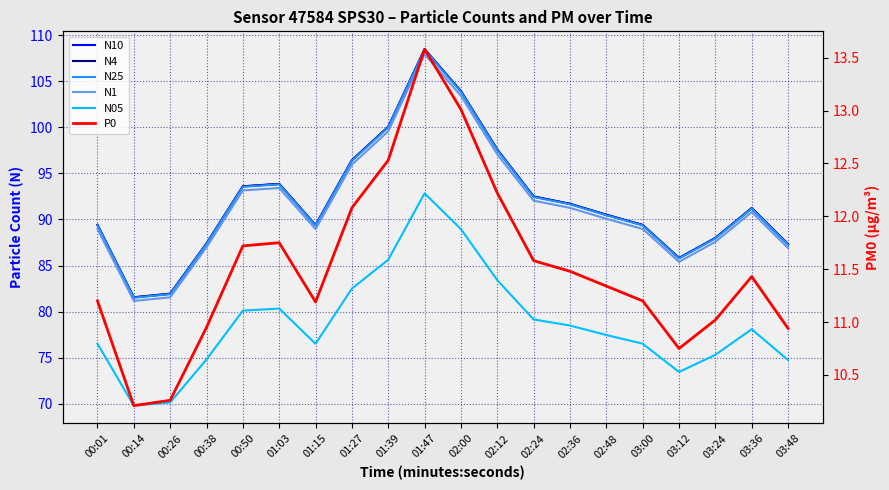

What is the sum of all N05 values?

1574.8